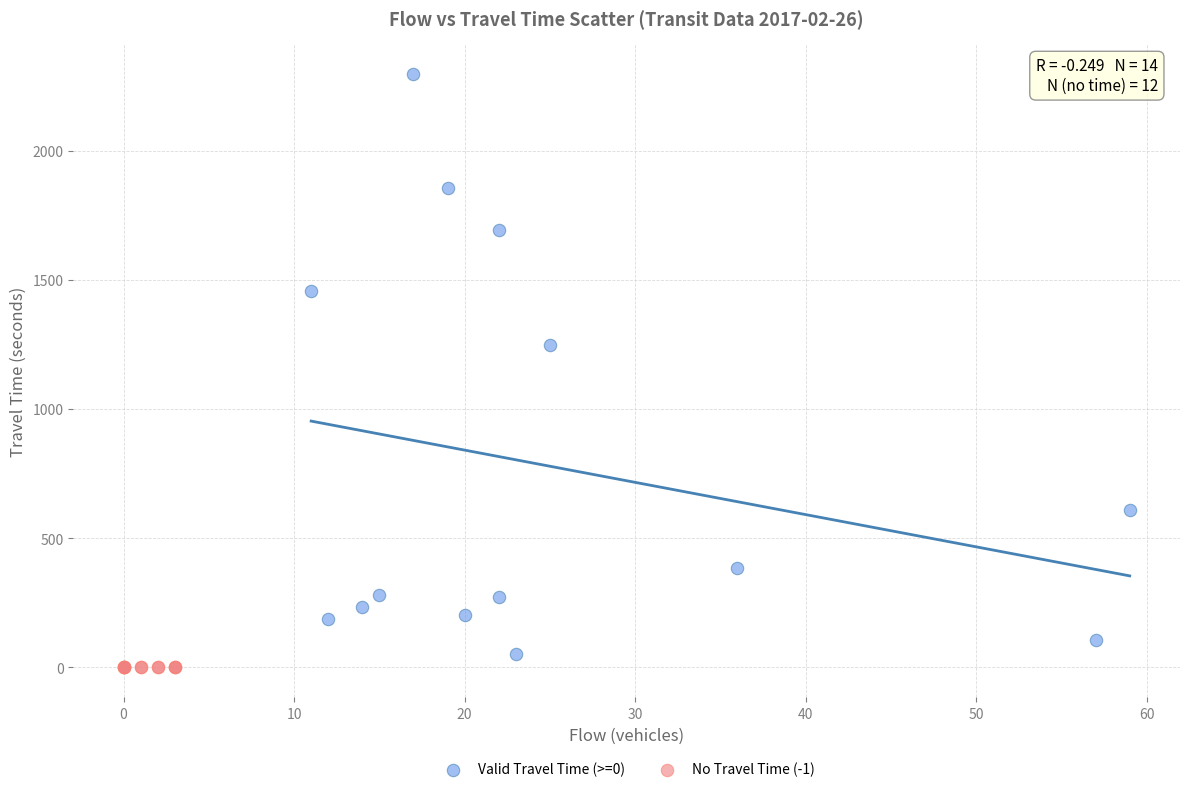

Which series reaches the maximum Y coordinate?

Valid Travel Time (>=0)